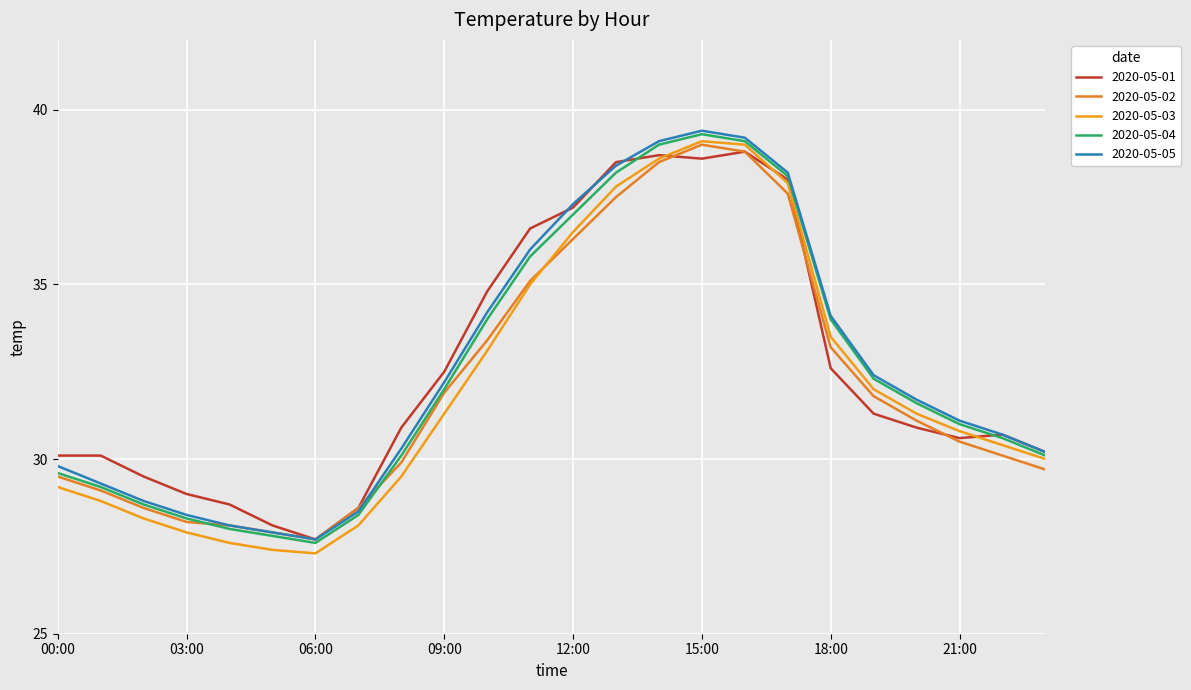

Does the chart have visible grid lines?

Yes